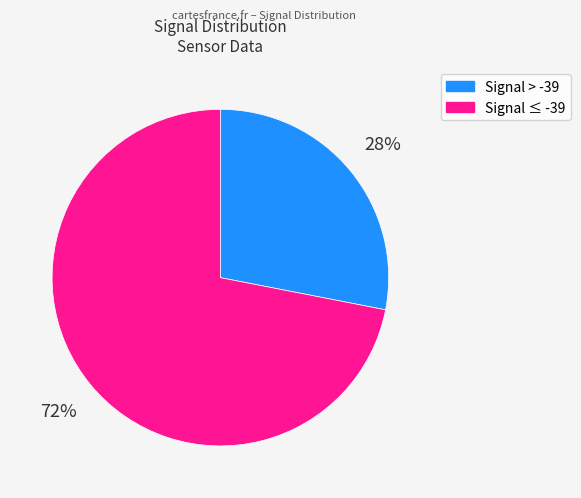

Combined, do Signal ≤ -39 and Signal > -39 account for over 50%?

Yes